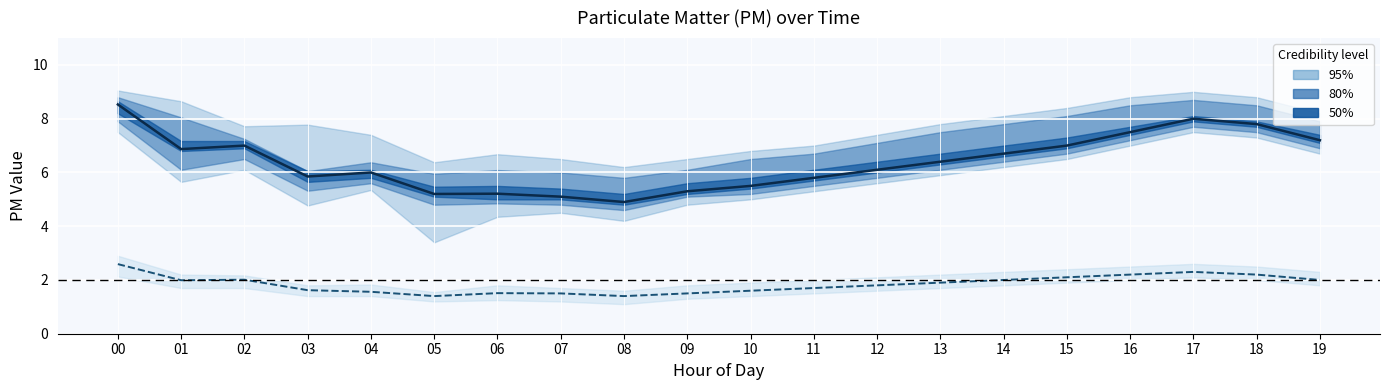

How many series are shown in this chart?

2